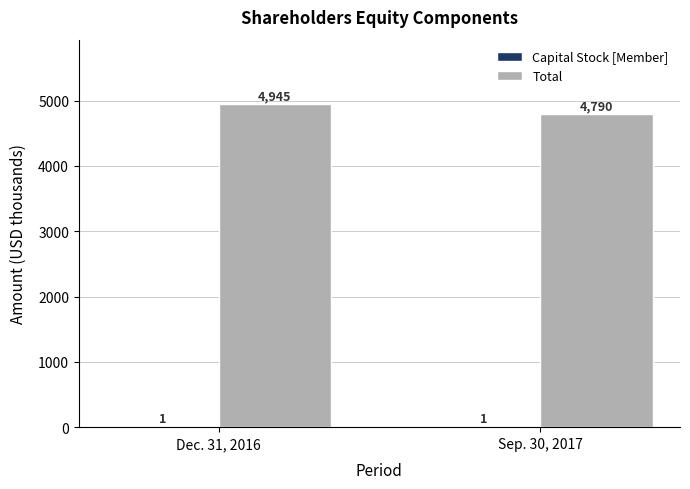

What is the sum of all Total values?

9735